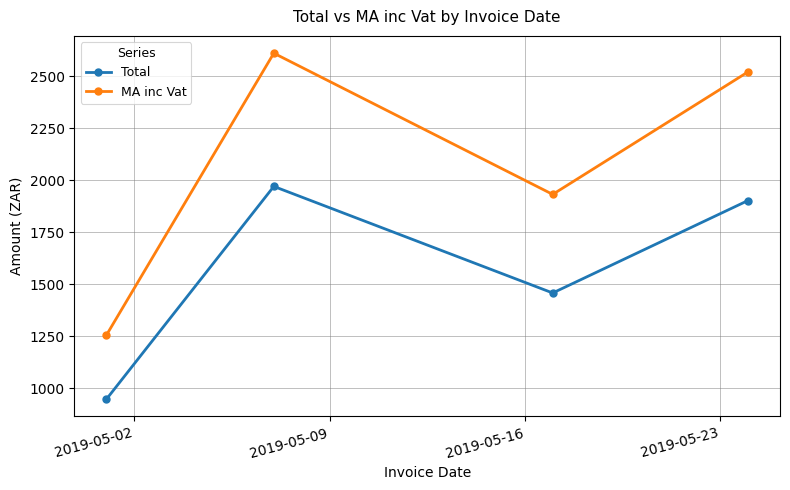

True or false: MA inc Vat and Total intersect in this chart.

False